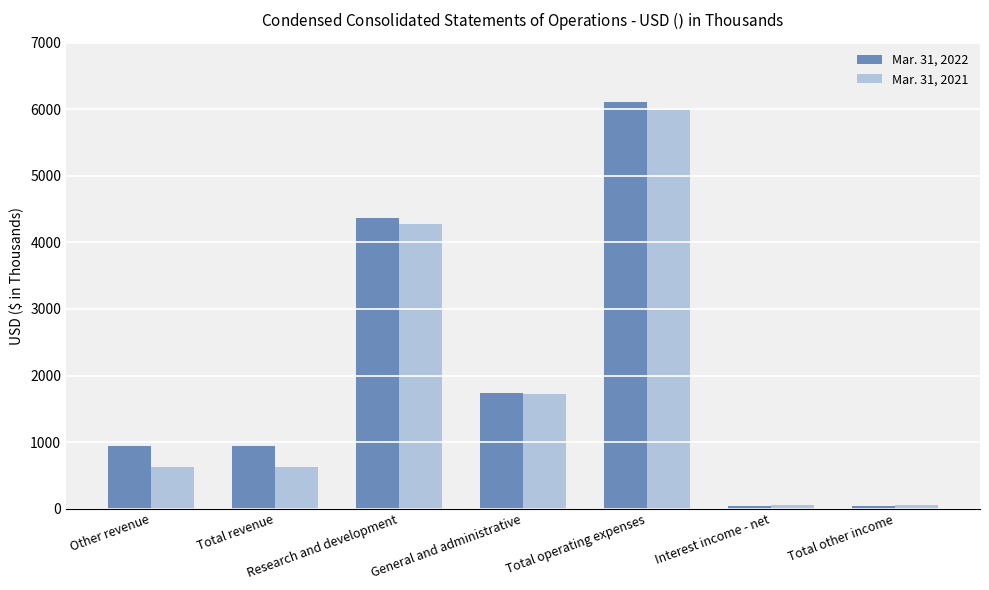

What value does the Mar. 31, 2021 series have at Total other income, to the nearest 10?

50